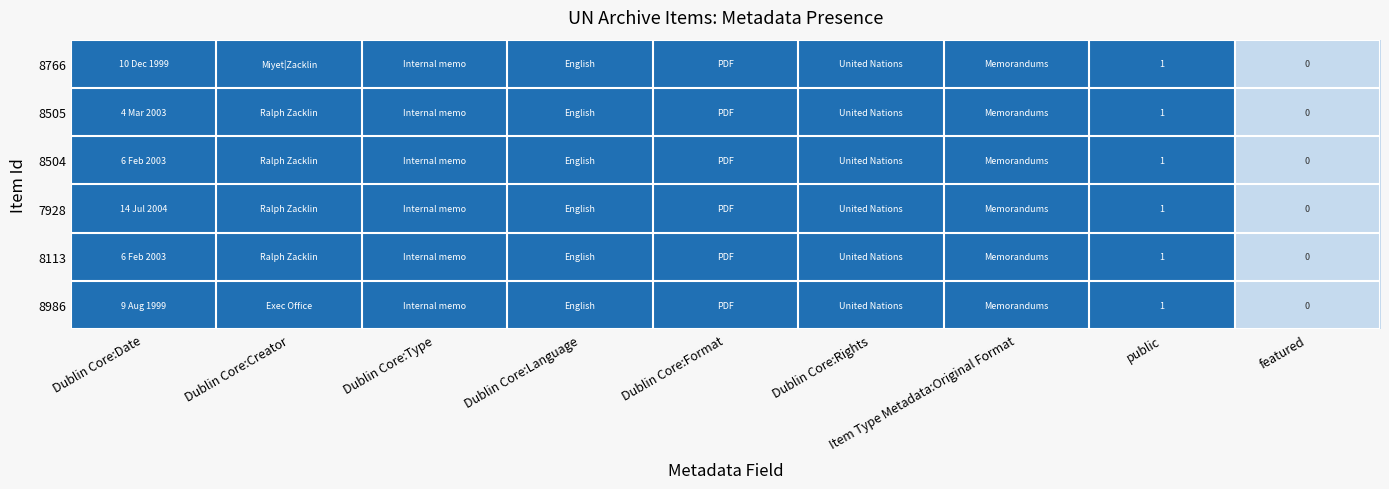

What is the maximum value shown in the chart?

1